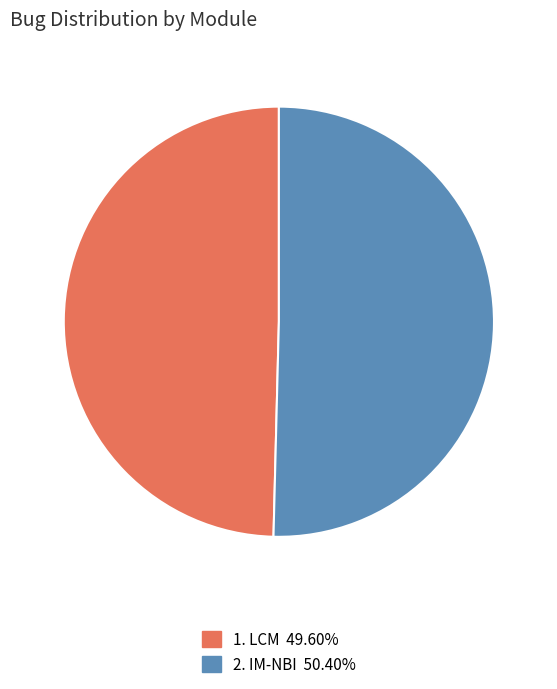

Does any single category account for the majority?

Yes